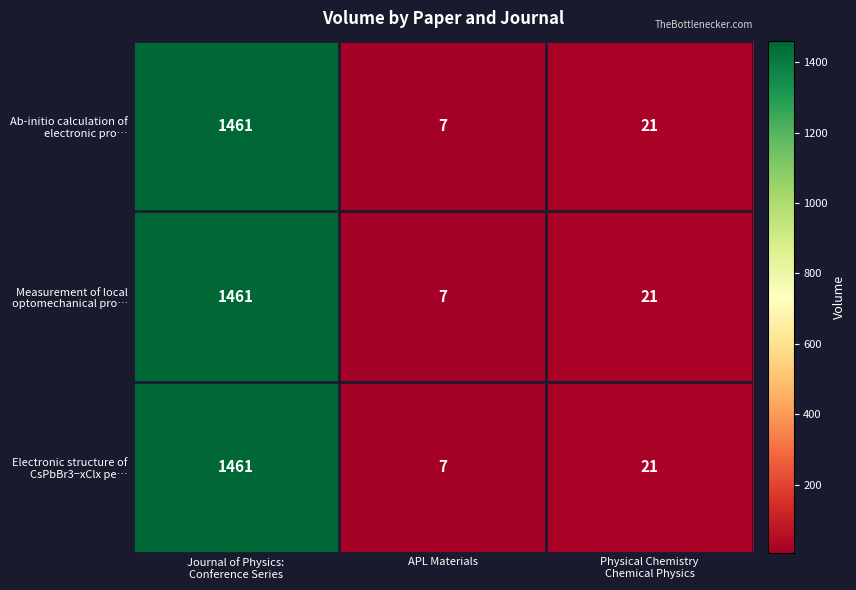

At which category does the chart reach its peak across all series?

Journal of Physics:
Conference Series